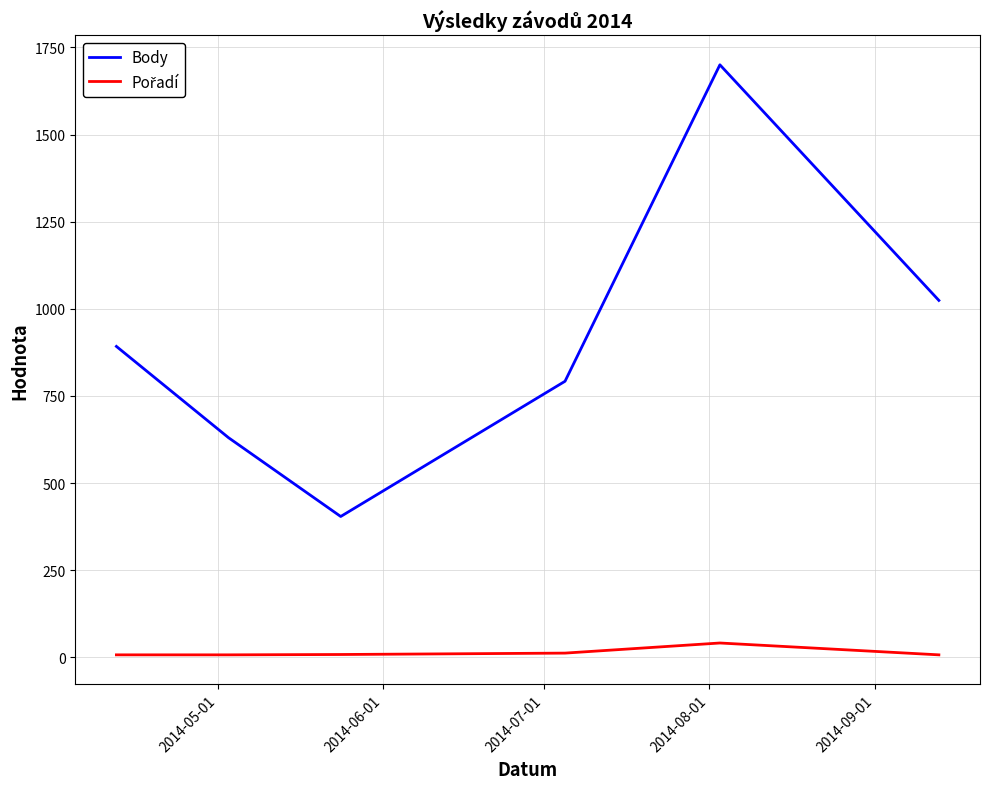

What is the minimum value shown in the chart?

7